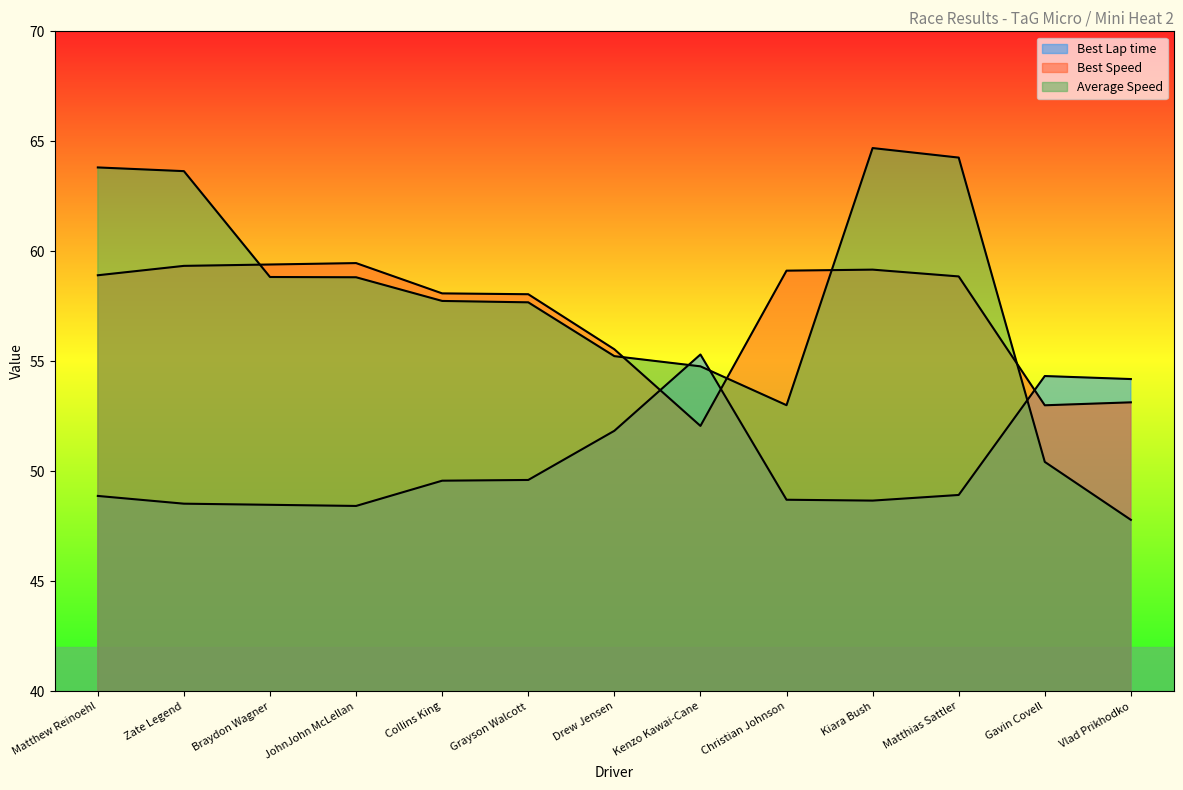

Which label corresponds to the smallest value in the chart?

Vlad Prikhodko